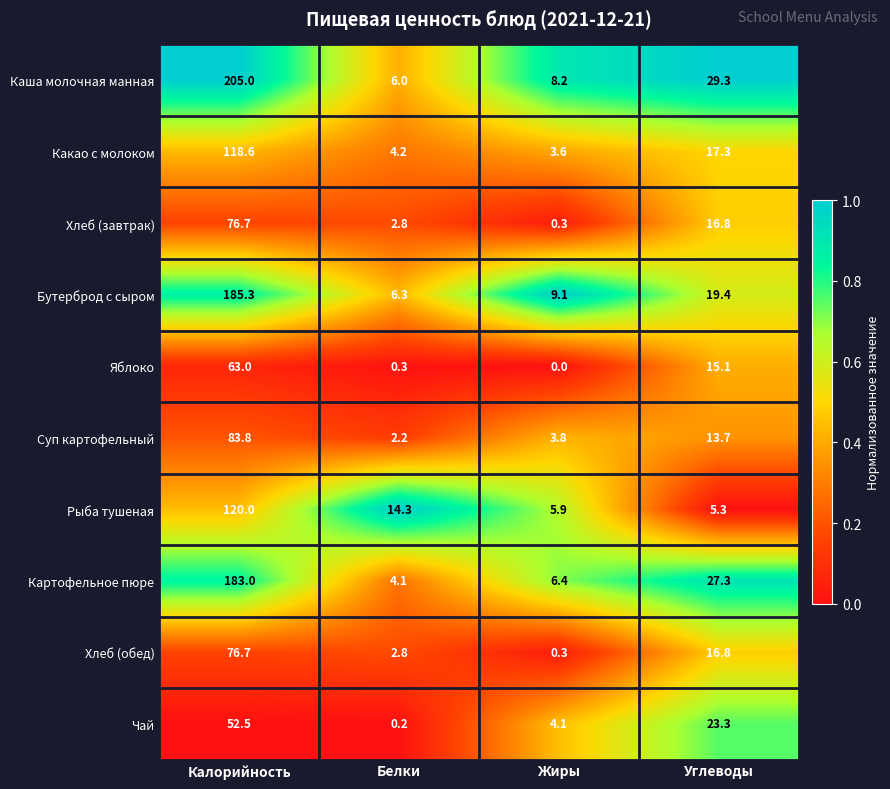

Which category has the highest value across all series?

Калорийность